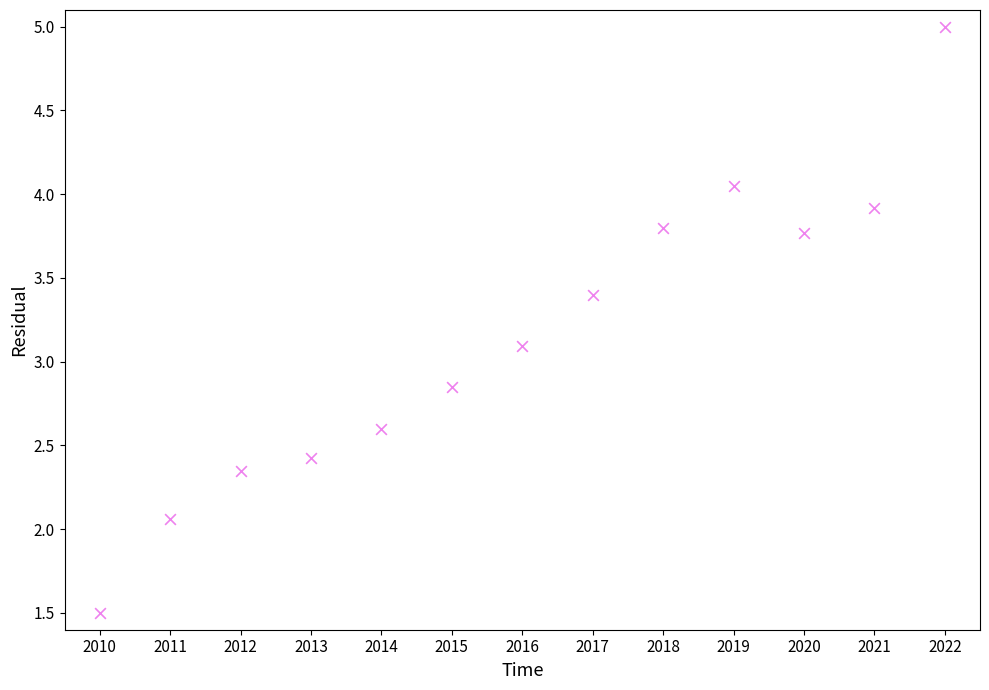

What Y value in the scatter plot is closest to 3?

3.1